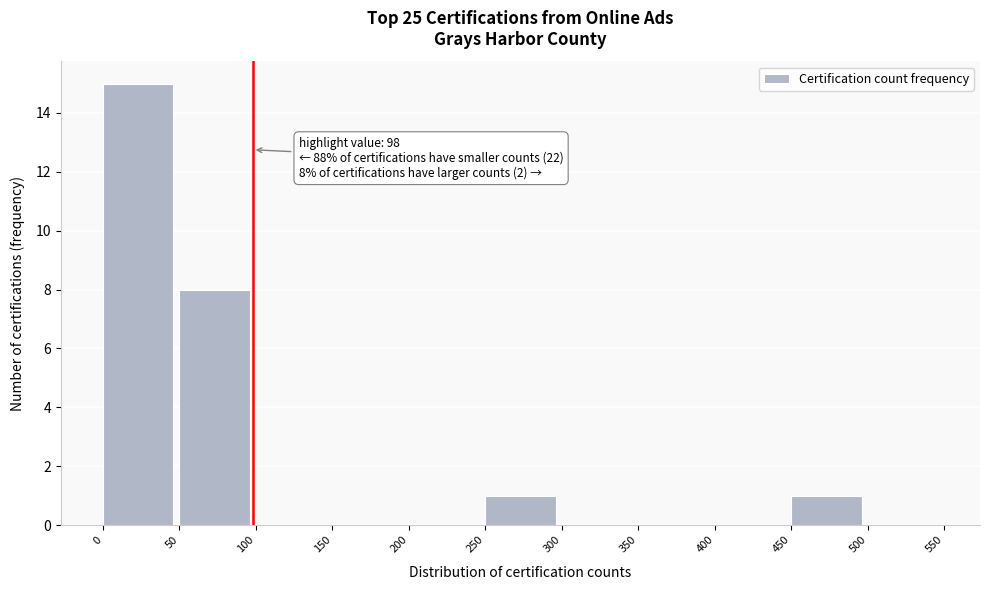

Over which range of the x-axis is the bar tallest?

0 to 50